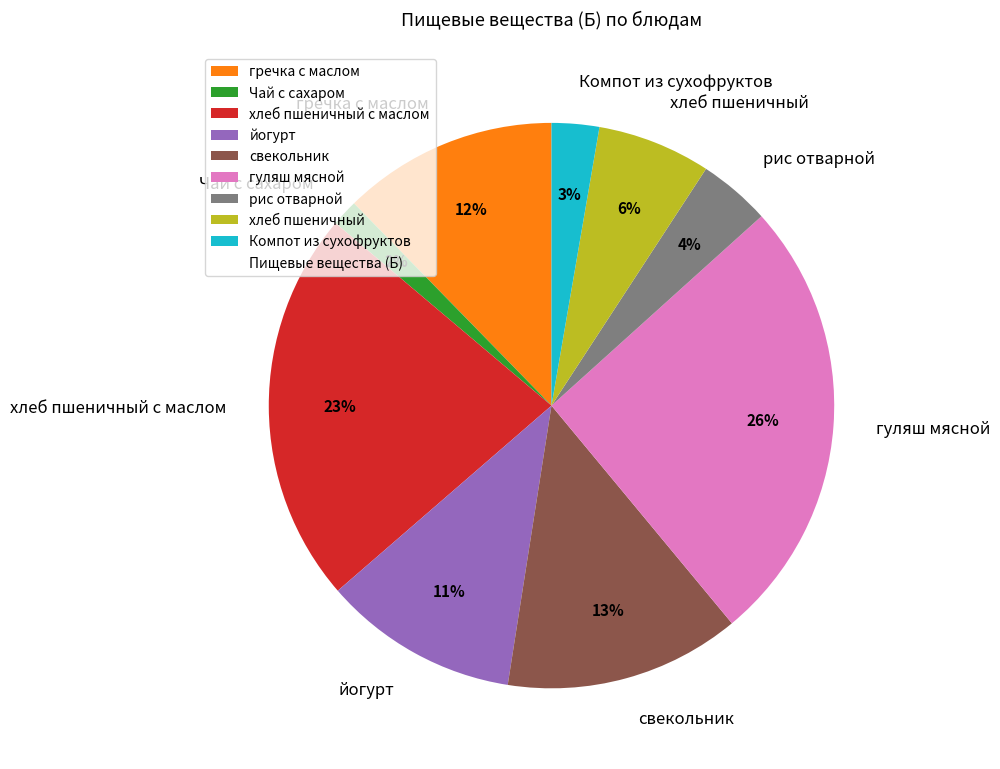

Combined, do хлеб пшеничный and рис отварной account for over 50%?

No